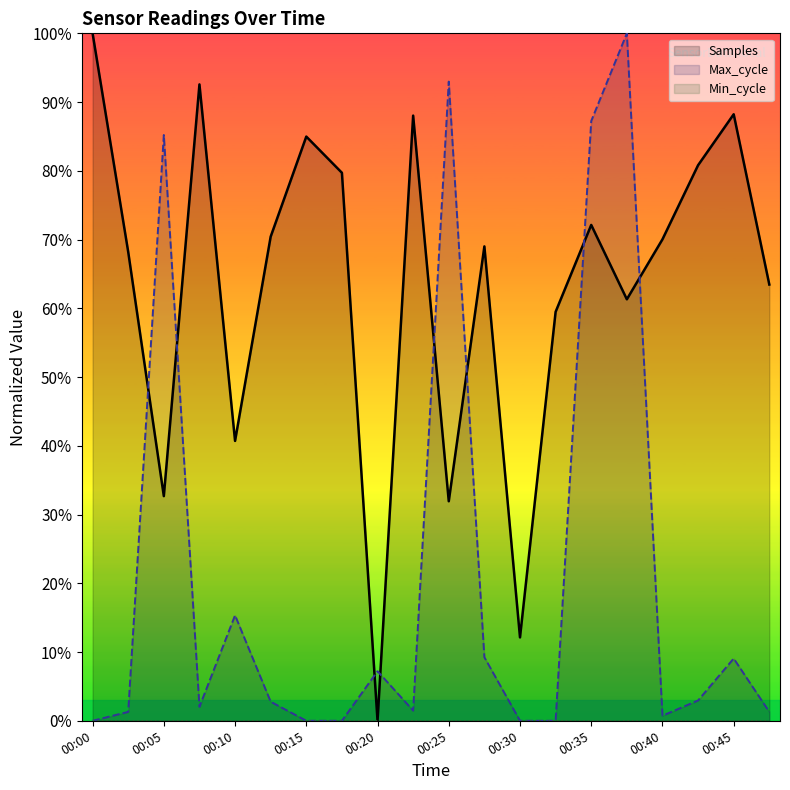

What is the value of the Samples point at the 4th from the left?

92.6